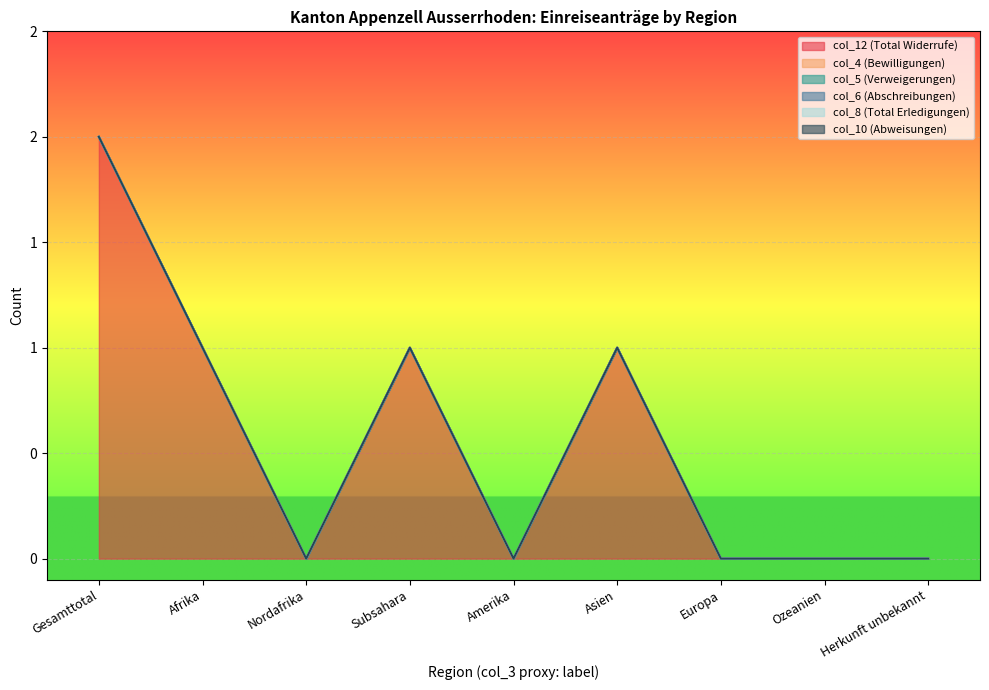

The value of col_12 (Total Widerrufe) at Afrika is 1. True or false?

True